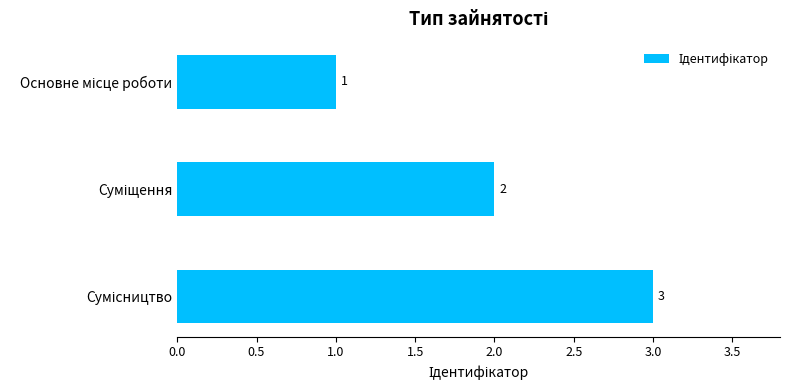

What is the greatest value displayed?

3